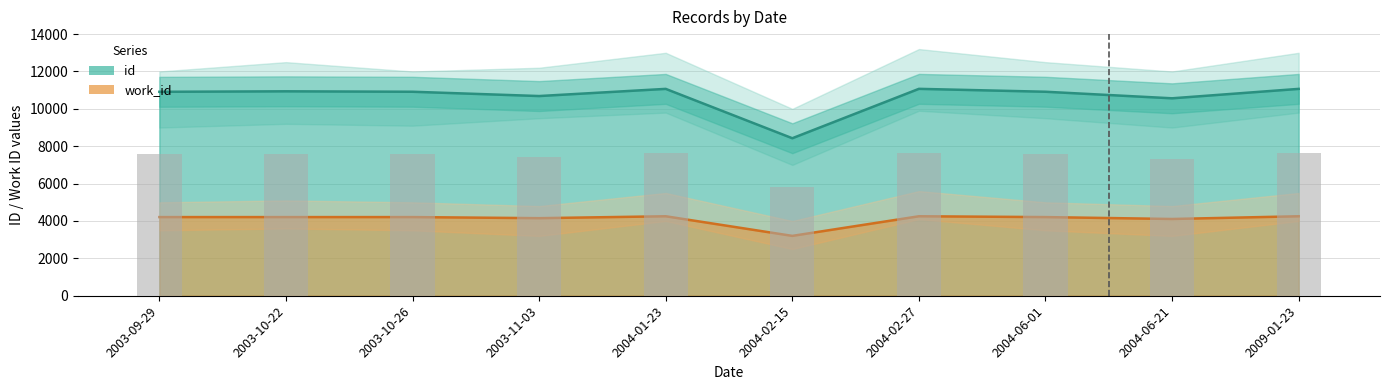

Which series has the widest spread of values?

id